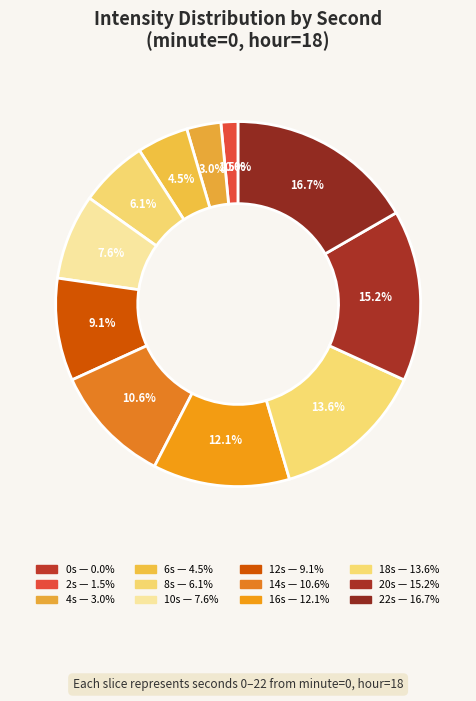

What percentage is the 6 slice, to the nearest percent?

5%